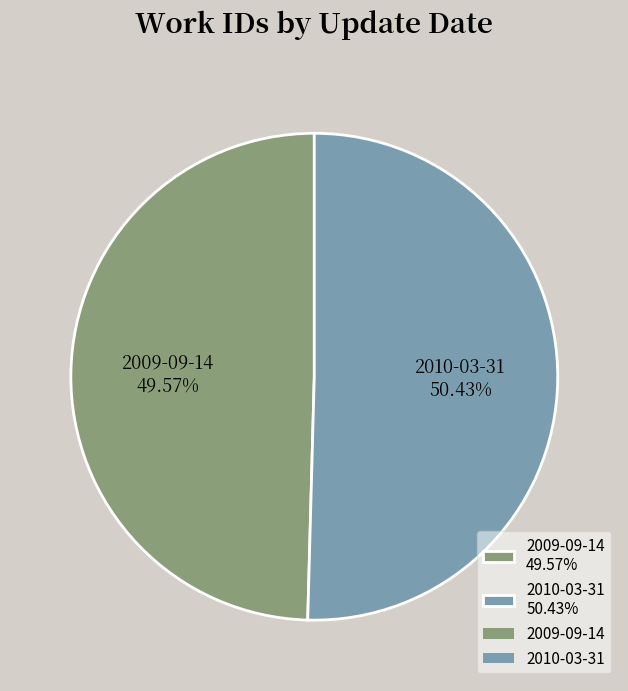

The 2009-09-14 slice represents 50% of the pie. True or false?

True